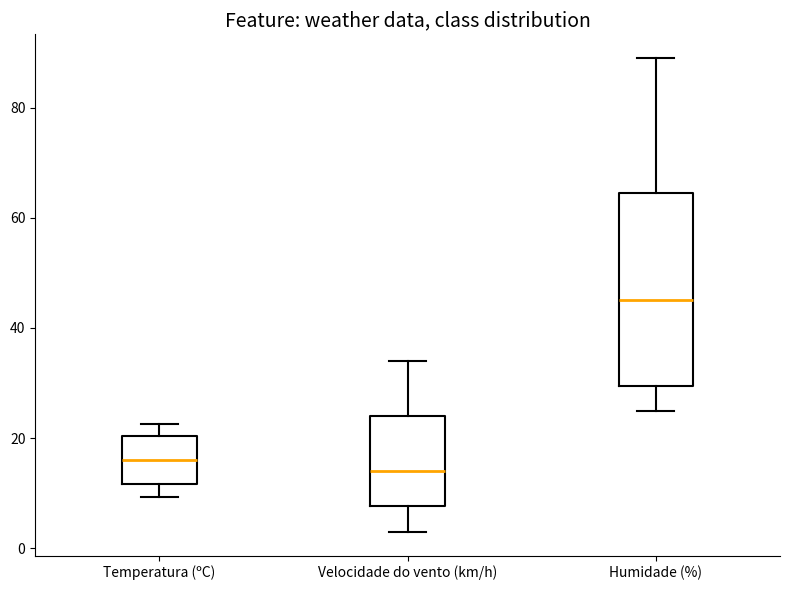

Where does the lower whisker of the box for Humidade (%) end on the y-axis? The values are not printed on the chart, so give them approximately, as read against the axis.

26